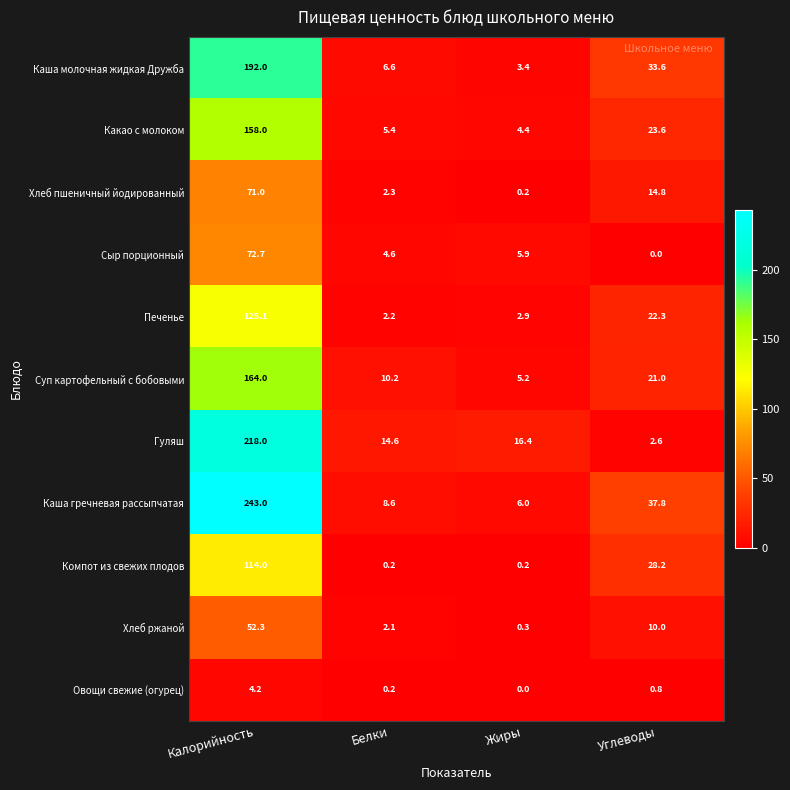

Rank the categories by Каша гречневая рассыпчатая value from highest to lowest.

Калорийность, Углеводы, Белки, Жиры